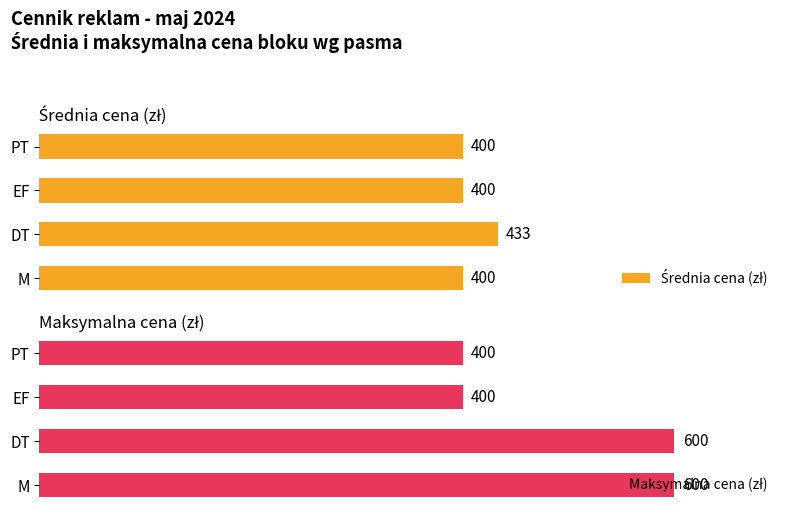

Which series has the widest spread of values?

Maksymalna cena (zł)